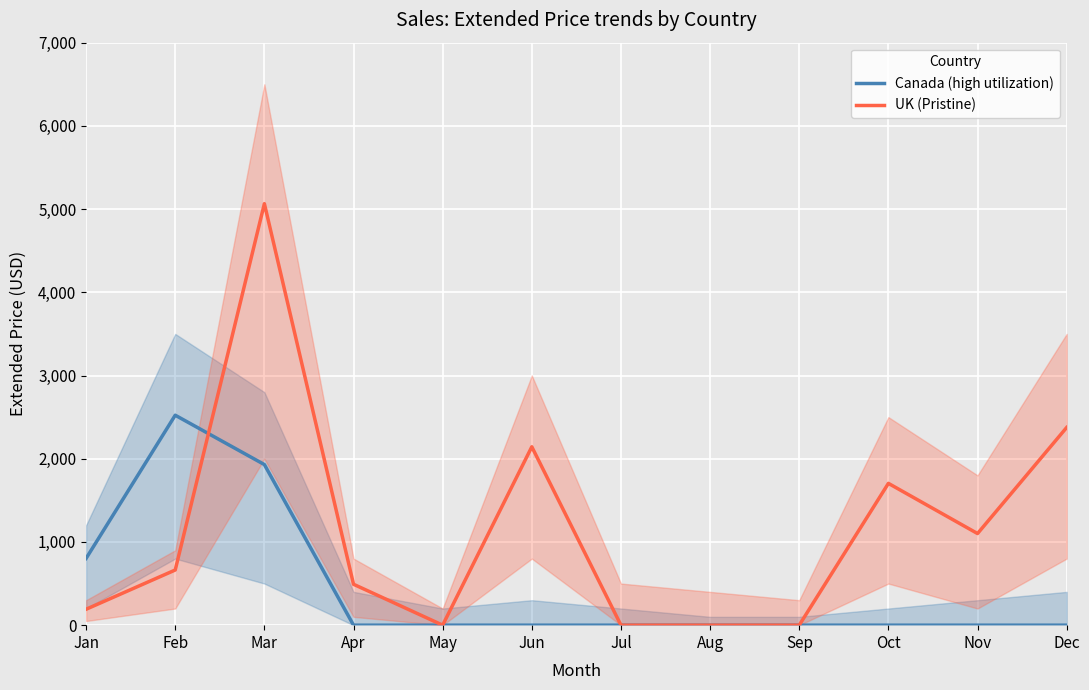

List the series in order of their peak value, highest first.

UK (Pristine), Canada (high utilization)